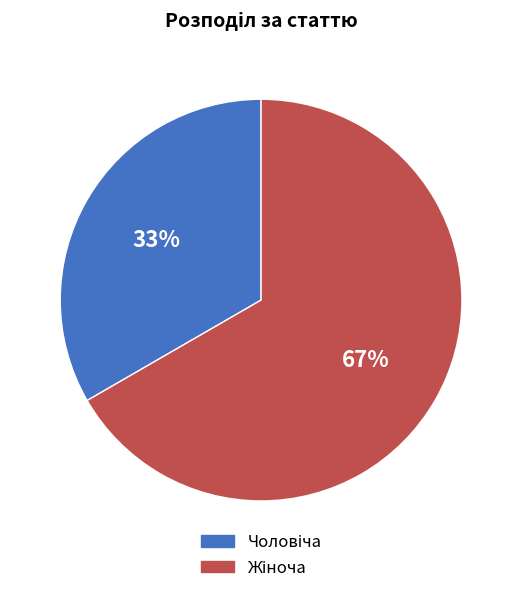

To the nearest percent, what is the average slice percentage?

50%